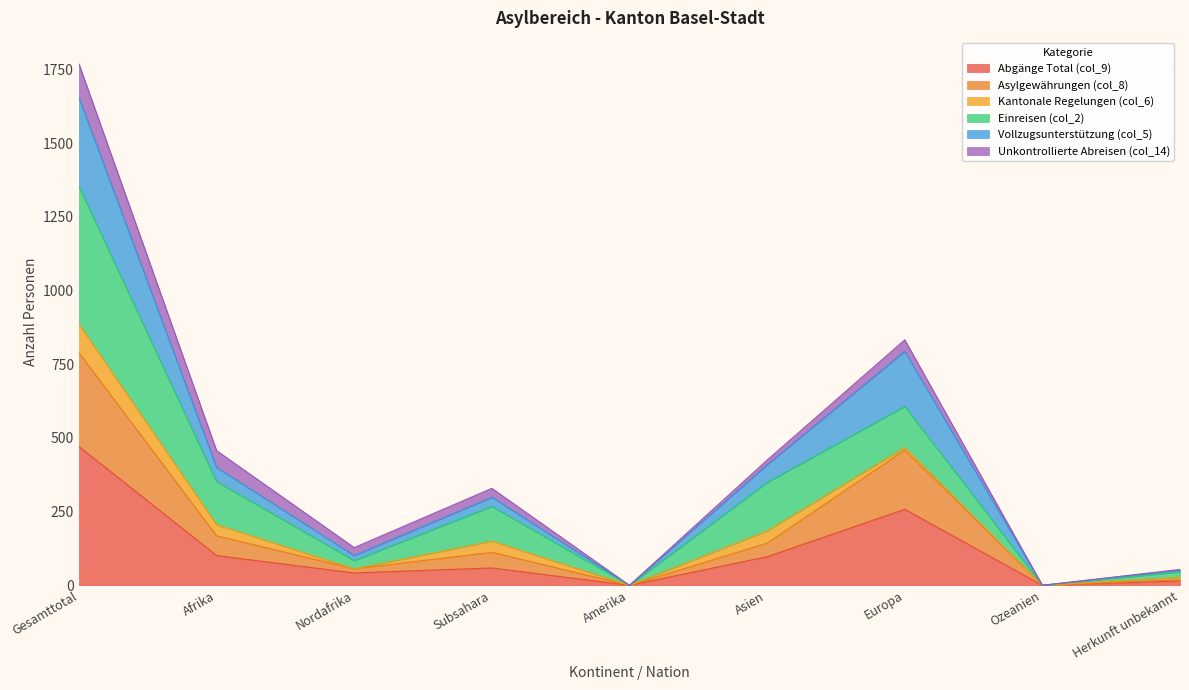

The Abgänge Total (col_9) series shows 471 at Gesamttotal. True or false?

True